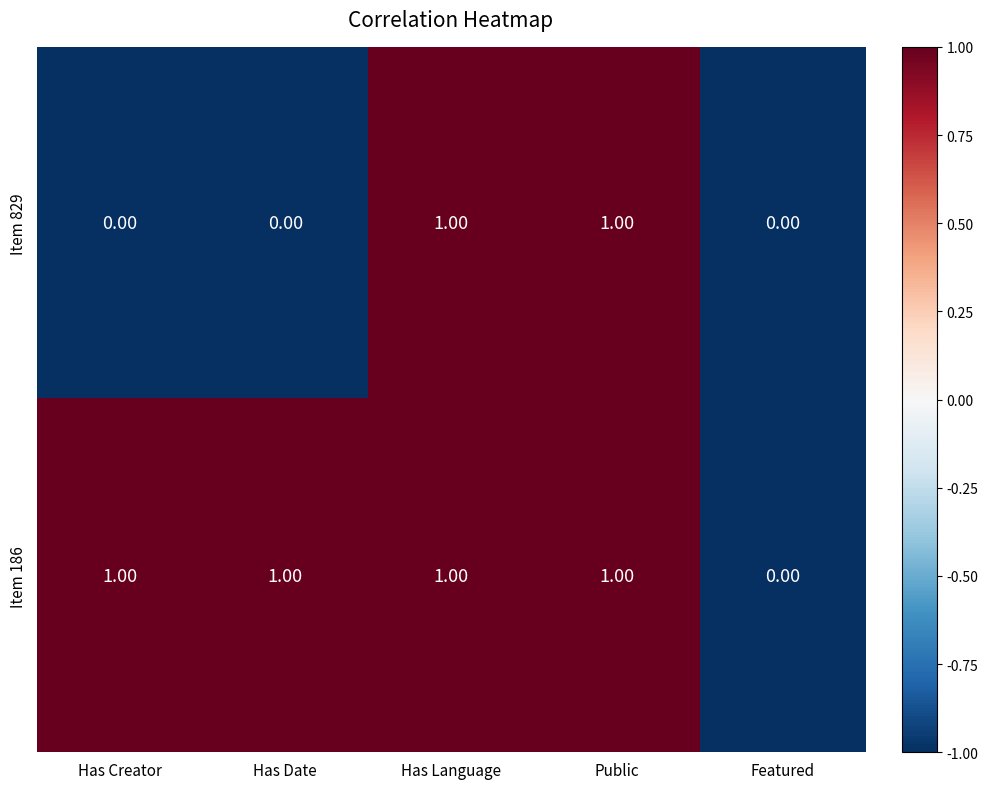

Where is Item 186 nearest to the value 0?

Featured